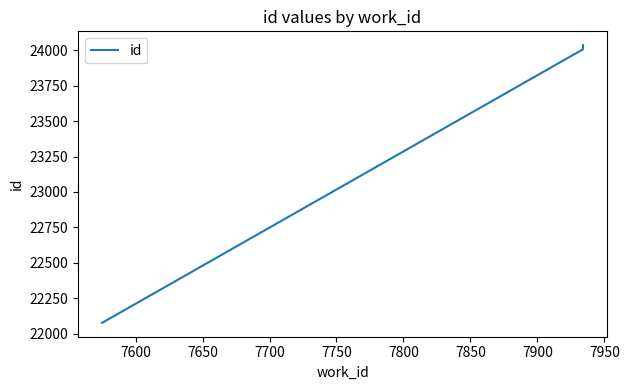

The value at 7600 is 41561. True or false?

False